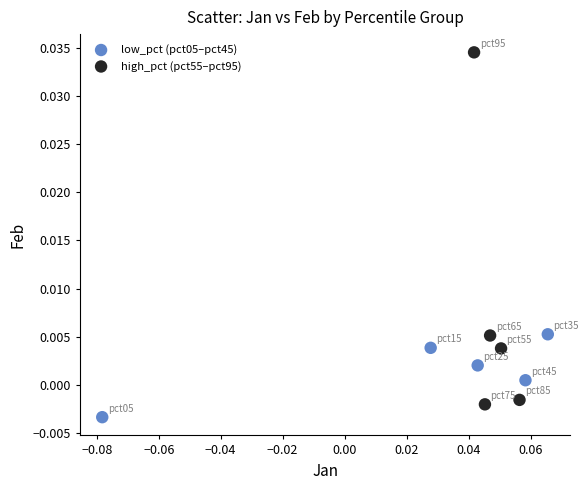

Which series contains the lowest Y value?

low_pct (pct05–pct45)